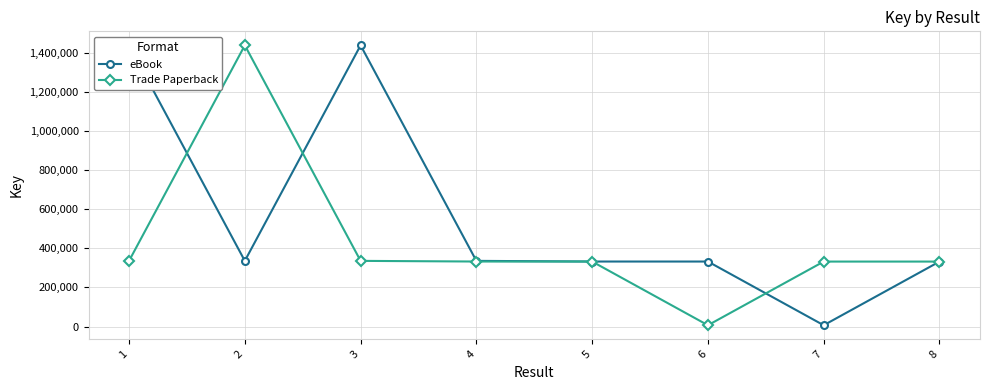

Which series has the largest total across all categories?

eBook